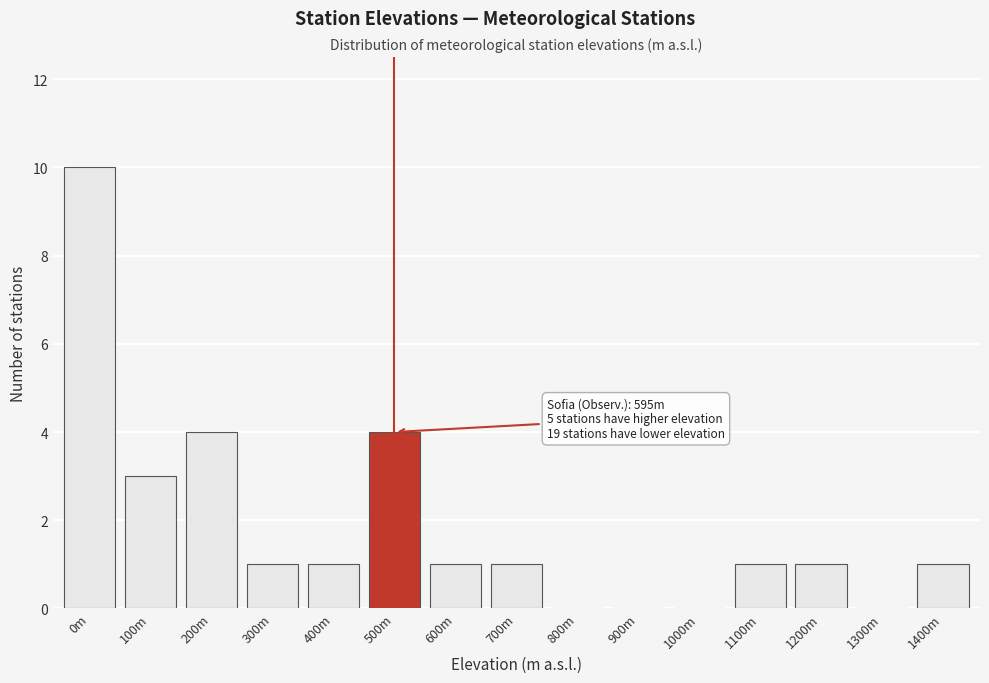

Reading left to right, extract all data points from this chart.

0m=10	100m=3	200m=4	300m=1	400m=1	500m=4	600m=1	700m=1	800m=0	900m=0	1000m=0	1100m=1	1200m=1	1300m=0	1400m=1